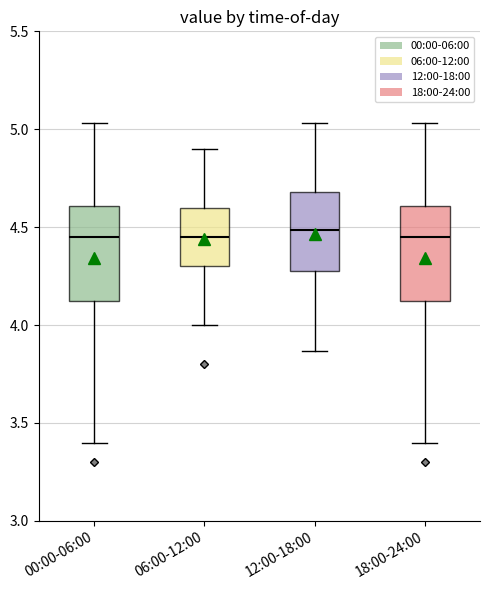

Reading left to right, transcribe this box plot: for each box, give where its median line is, the range the box spans, and where its two whiskers end, as read against the y-axis. The values are not printed on the chart, so give them approximately, as read against the axis.

00:00-06:00: median 4.45, box 4.10 to 4.60, whiskers 3.40 to 5.05
06:00-12:00: median 4.45, box 4.30 to 4.60, whiskers 4.00 to 4.90
12:00-18:00: median 4.50, box 4.30 to 4.70, whiskers 3.85 to 5.05
18:00-24:00: median 4.45, box 4.10 to 4.60, whiskers 3.40 to 5.05